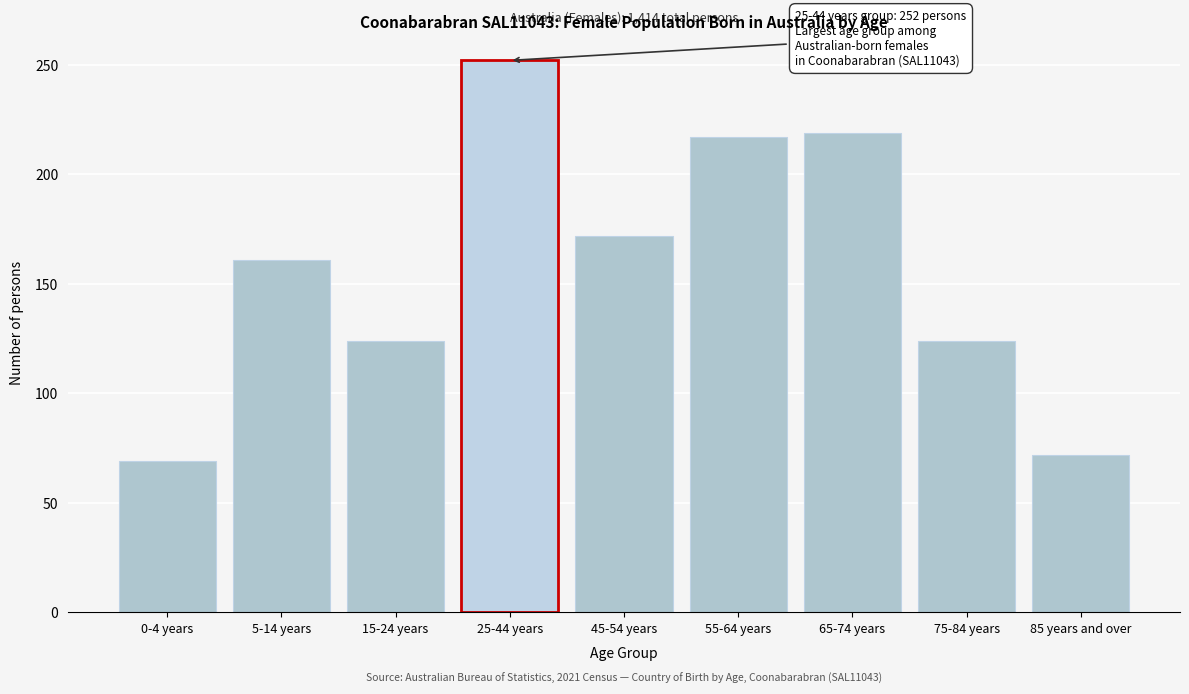

Reading left to right, transcribe all the data shown in this chart.

0-4 years=69	5-14 years=161	15-24 years=124	25-44 years=252	45-54 years=172	55-64 years=217	65-74 years=219	75-84 years=124	85 years and over=72